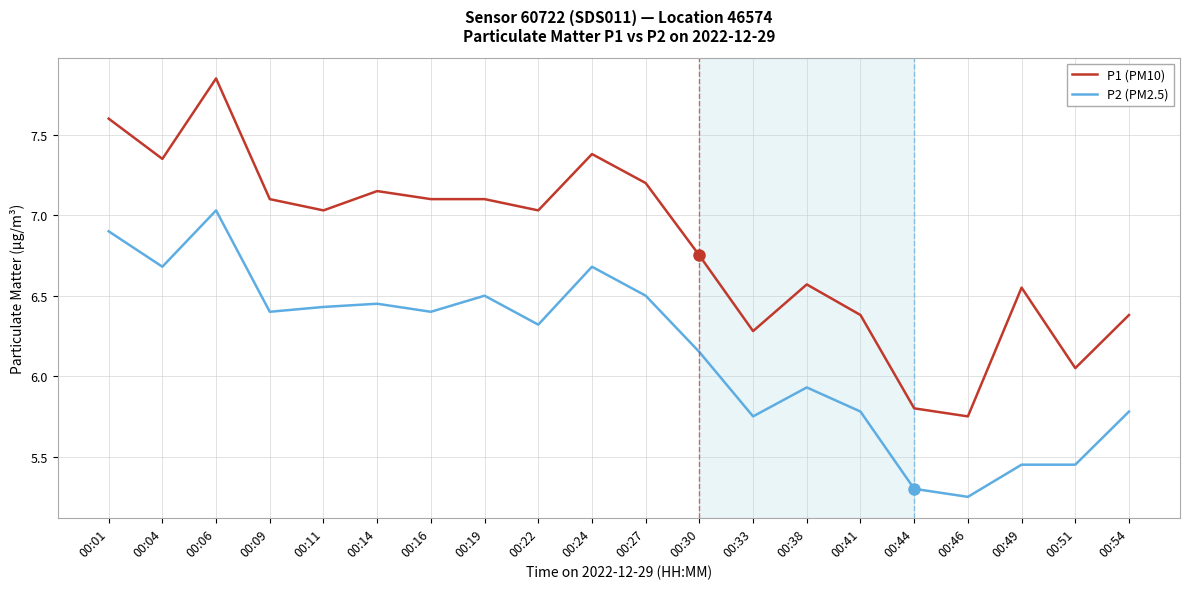

Which category has the lowest value in the P1 (PM10) series?

00:46